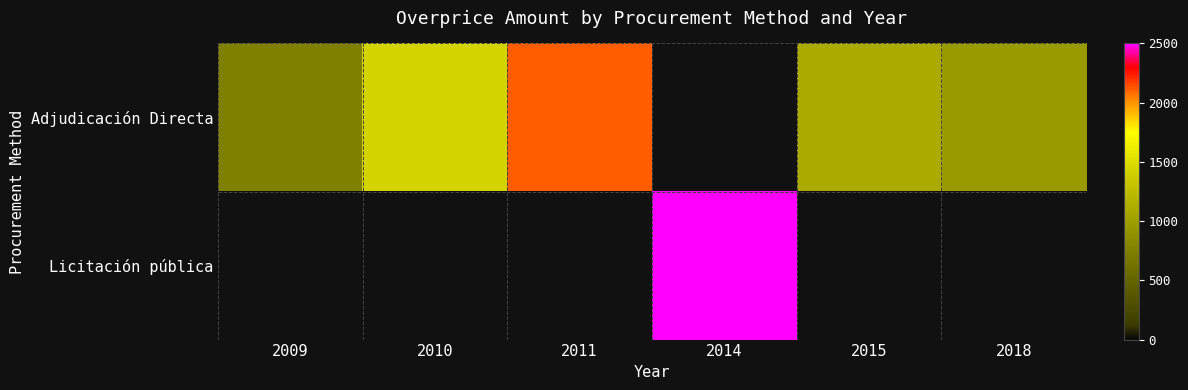

At how many categories does at least one series exceed 1822?

2